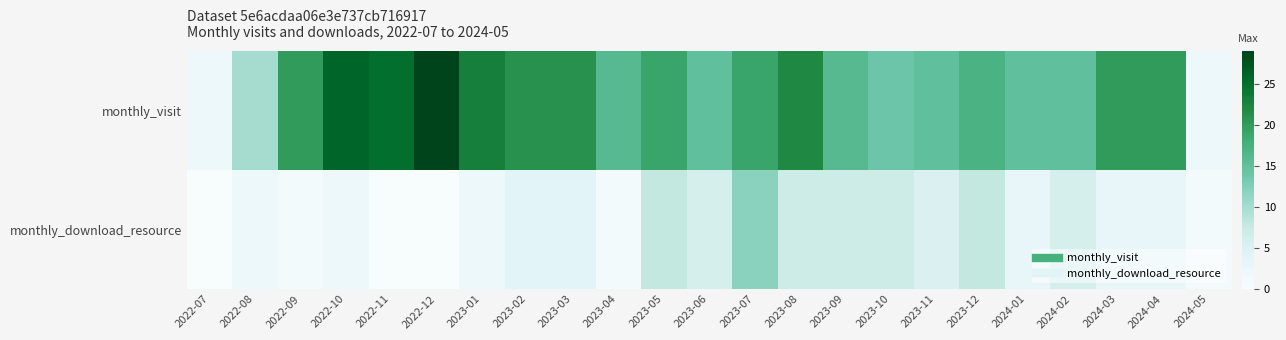

Which series changed the most between 2022-08 and 2022-11?

monthly_visit